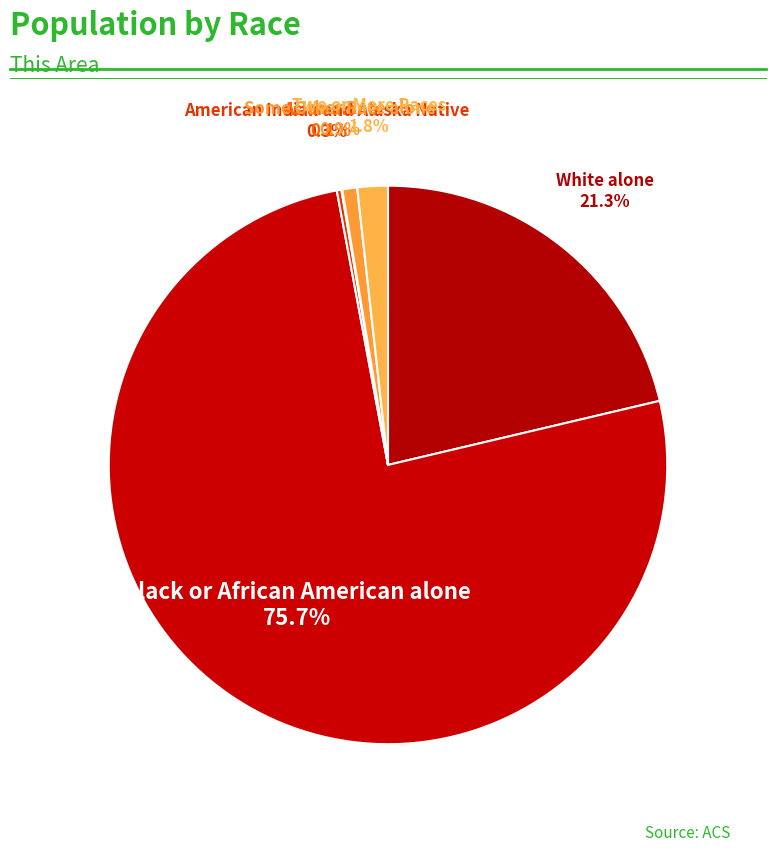

Does any single category account for the majority?

Yes